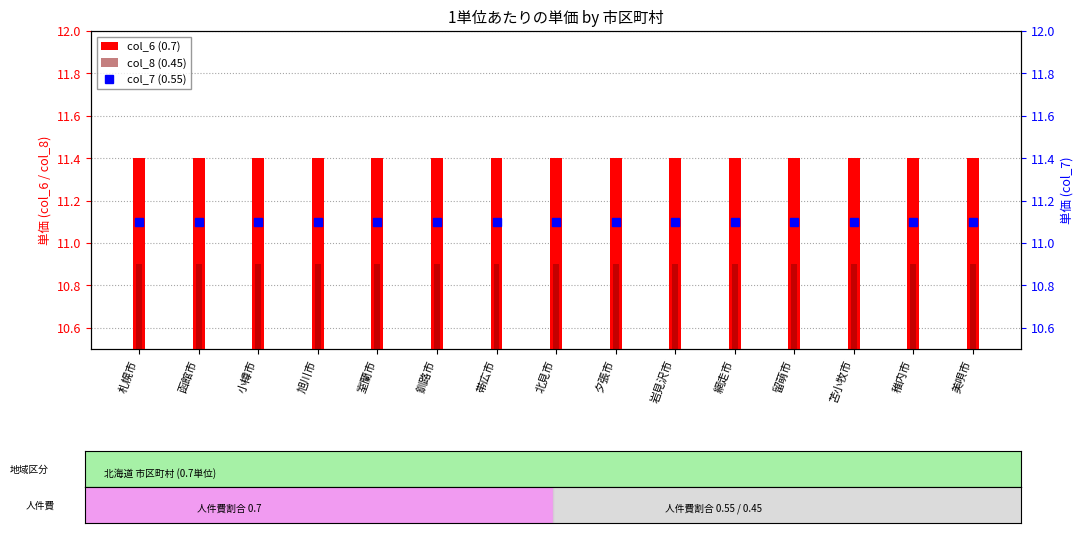

What position from the left is 旭川市?

4